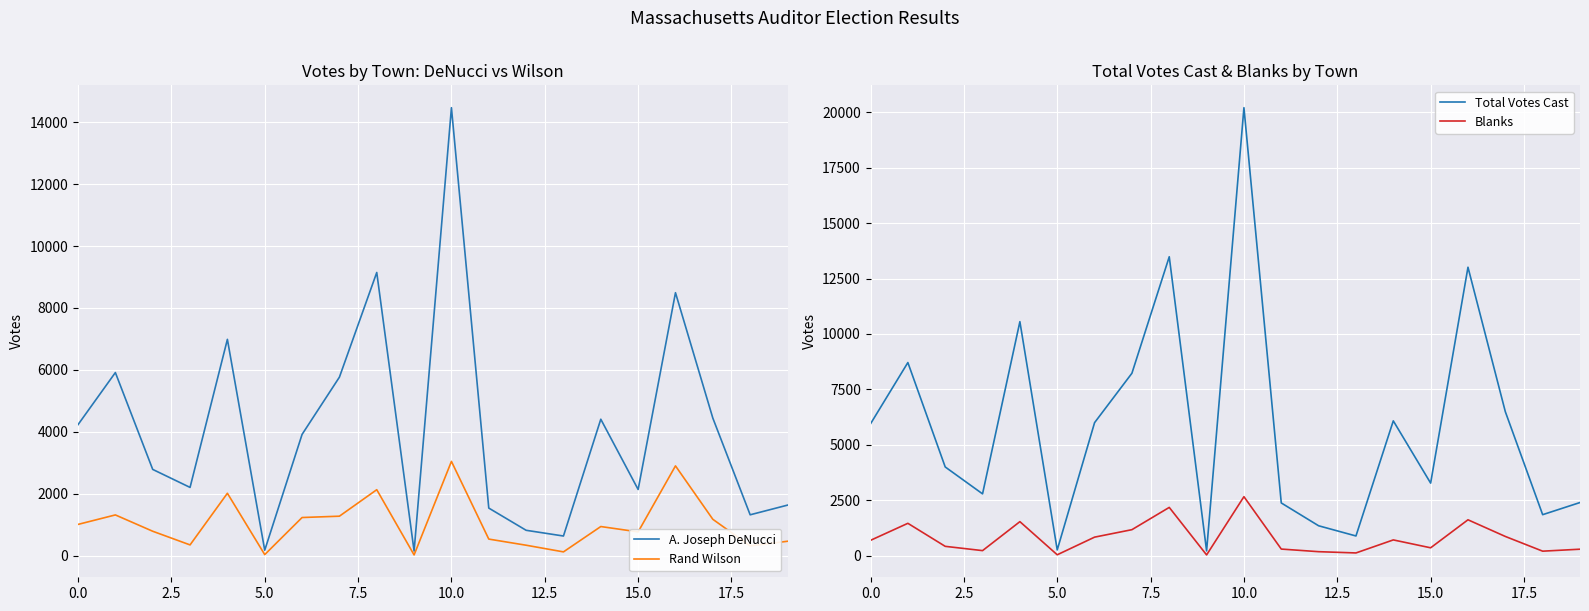

The Rand Wilson series shows 1270 at 5.0. True or false?

False